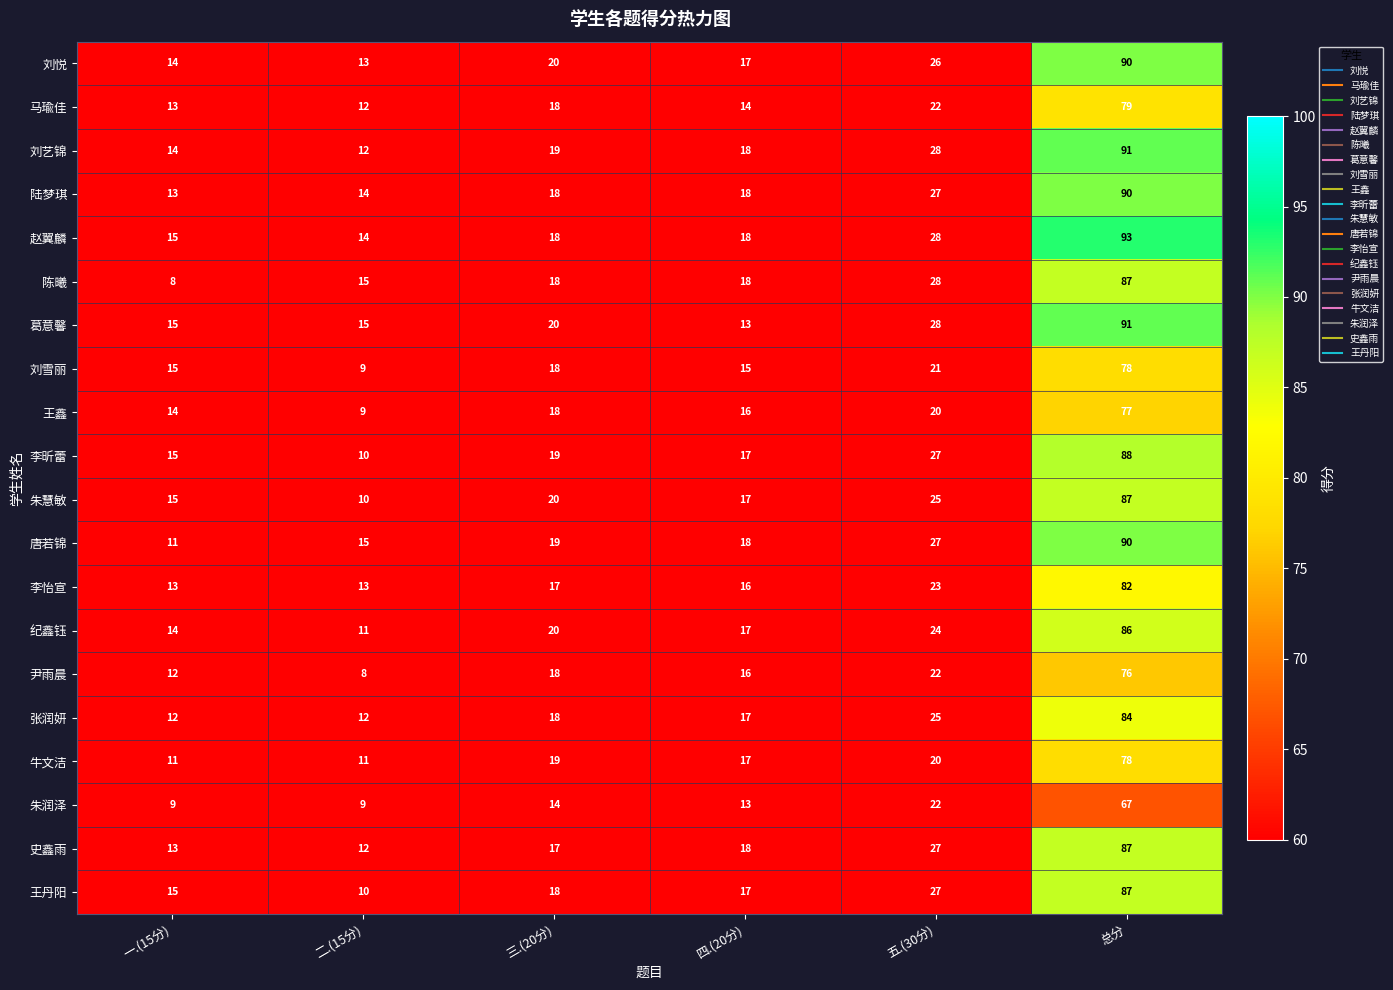

What is the difference between the highest and lowest values at 一.(15分)?

7